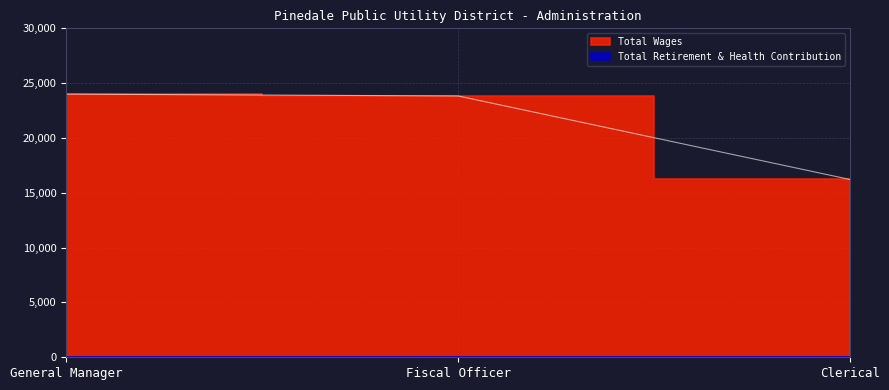

How many lines are shown in the chart?

1